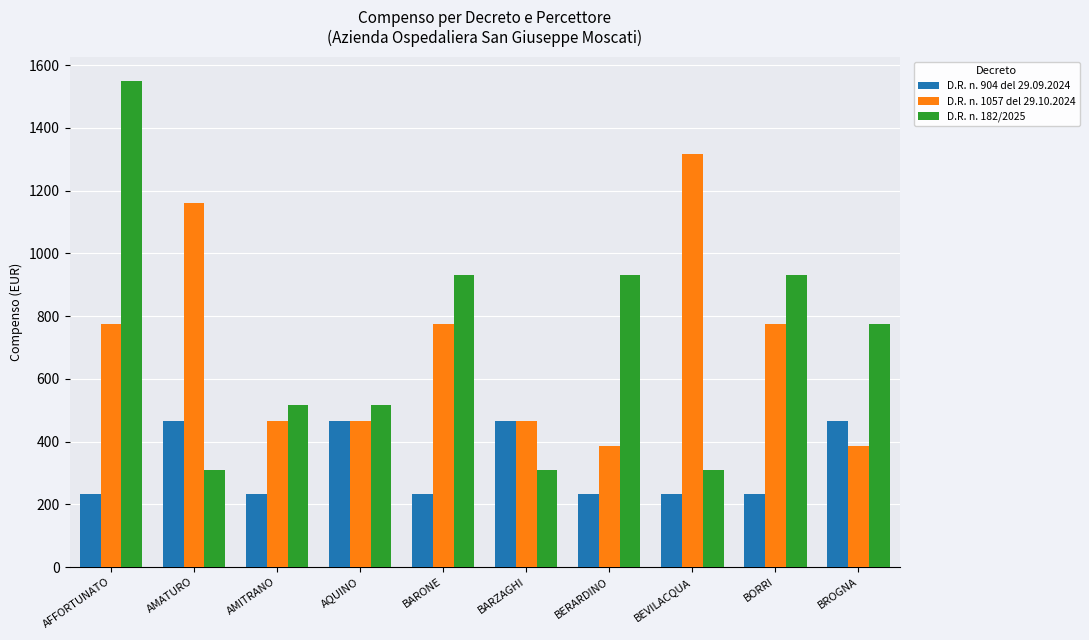

Rank the series at BERARDINO from lowest to highest value.

D.R. n. 904 del 29.09.2024, D.R. n. 1057 del 29.10.2024, D.R. n. 182/2025